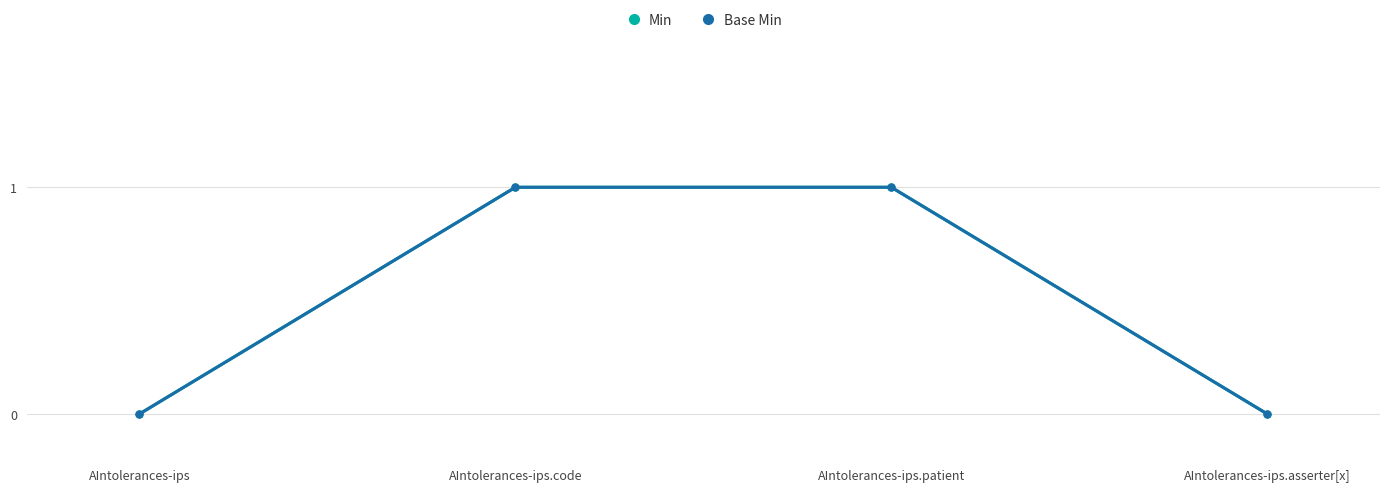

Is this an area chart (filled region under the line)?

No